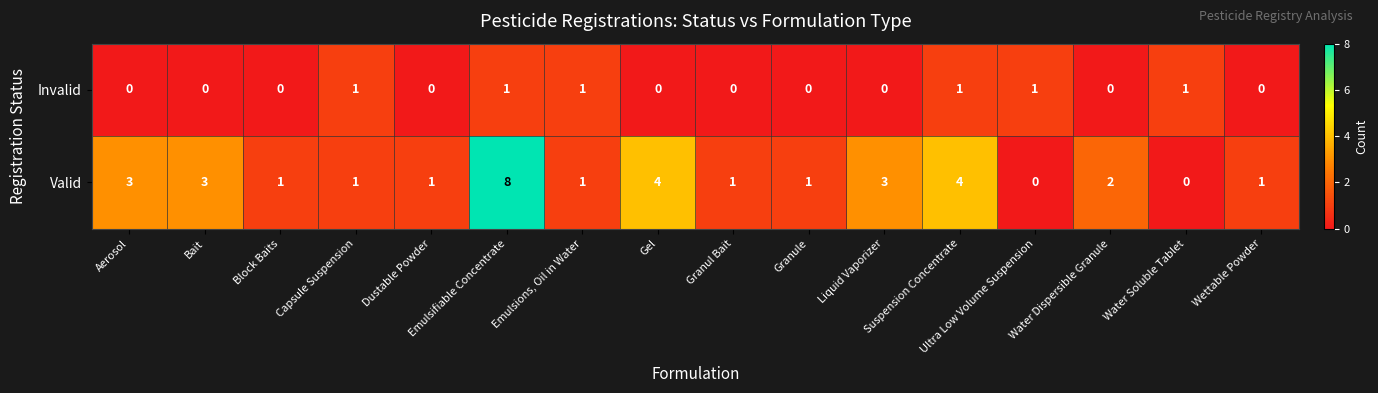

What is the greatest value displayed?

8